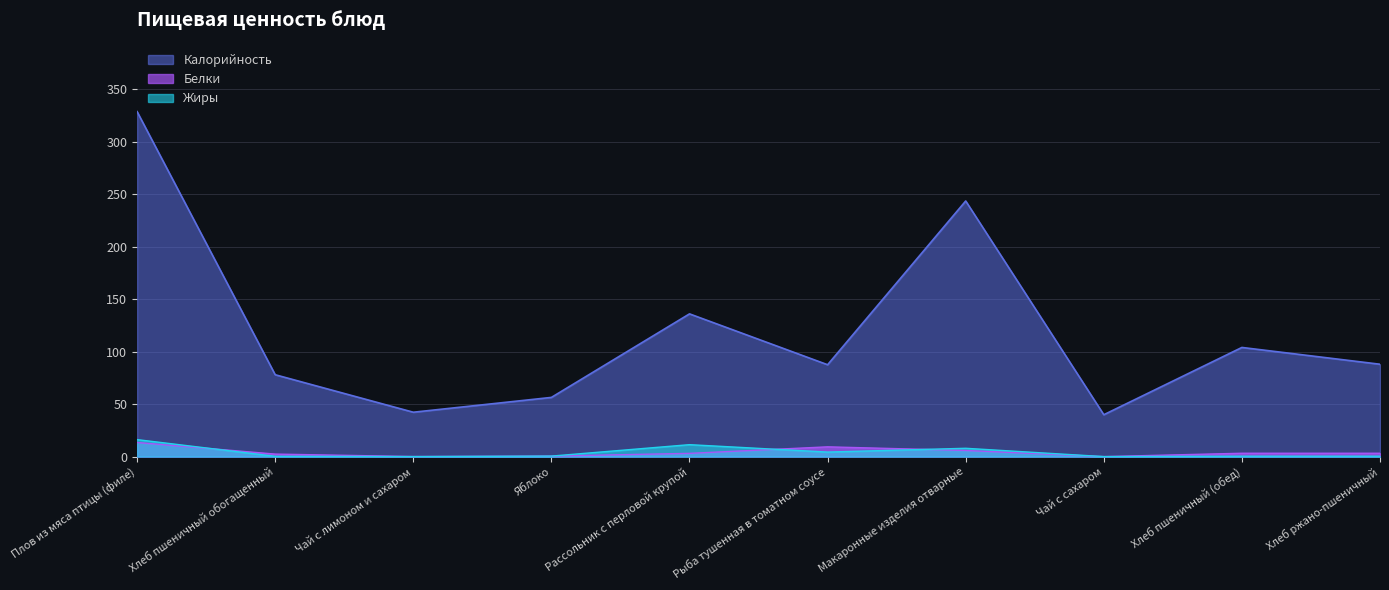

How many data points in Калорийность are less than 88?

5